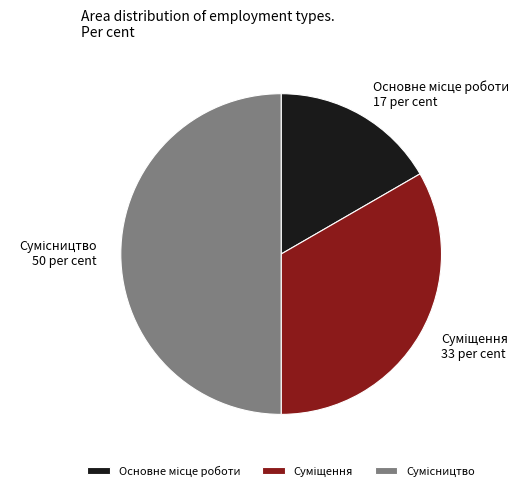

To the nearest percent, what is the average slice percentage?

33%